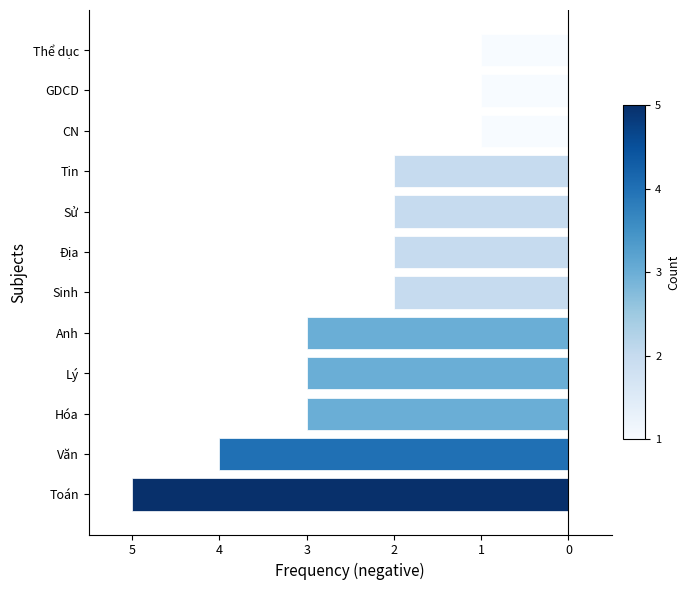

Count the values in the range -3 to -1.

10